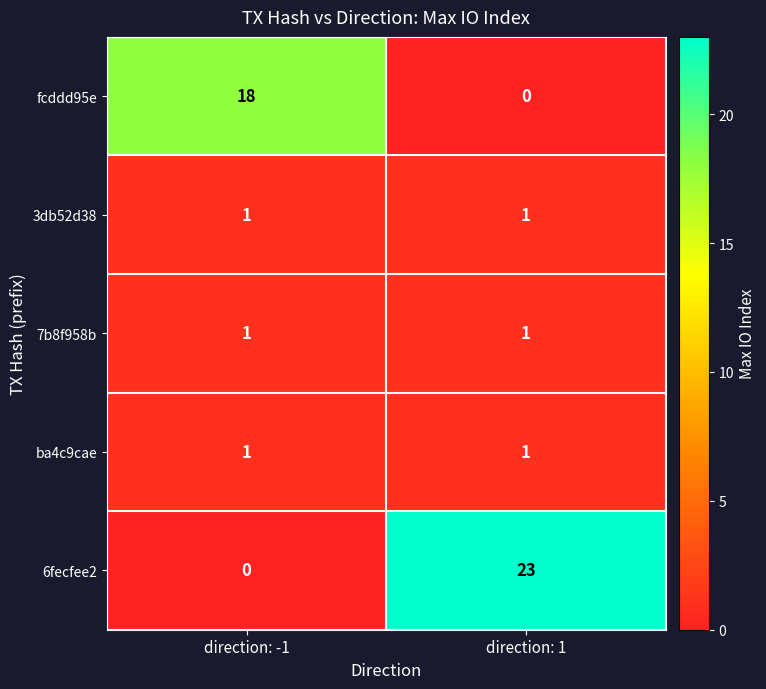

Reading left to right, transcribe all the data shown in this chart.

fcddd95e: 18	0
3db52d38: 1	1
7b8f958b: 1	1
ba4c9cae: 1	1
6fecfee2: 0	23